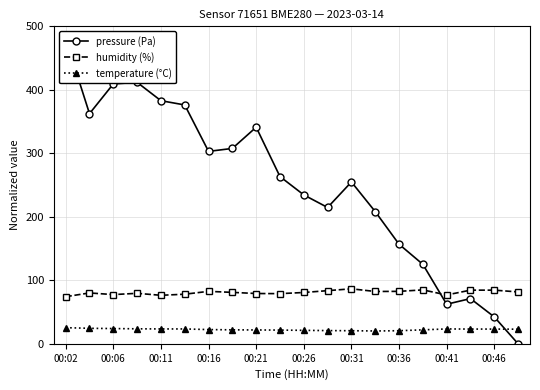

What are all the series names shown in the legend?

pressure (Pa), humidity (%), temperature (°C)